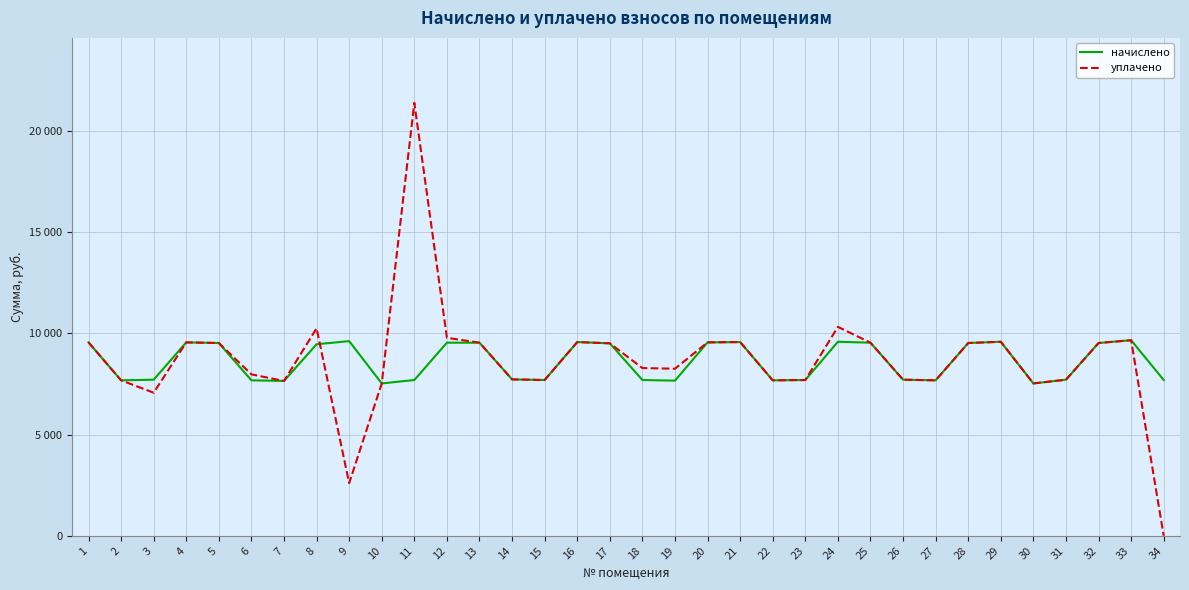

What value does the уплачено series have at 25?

9538.6